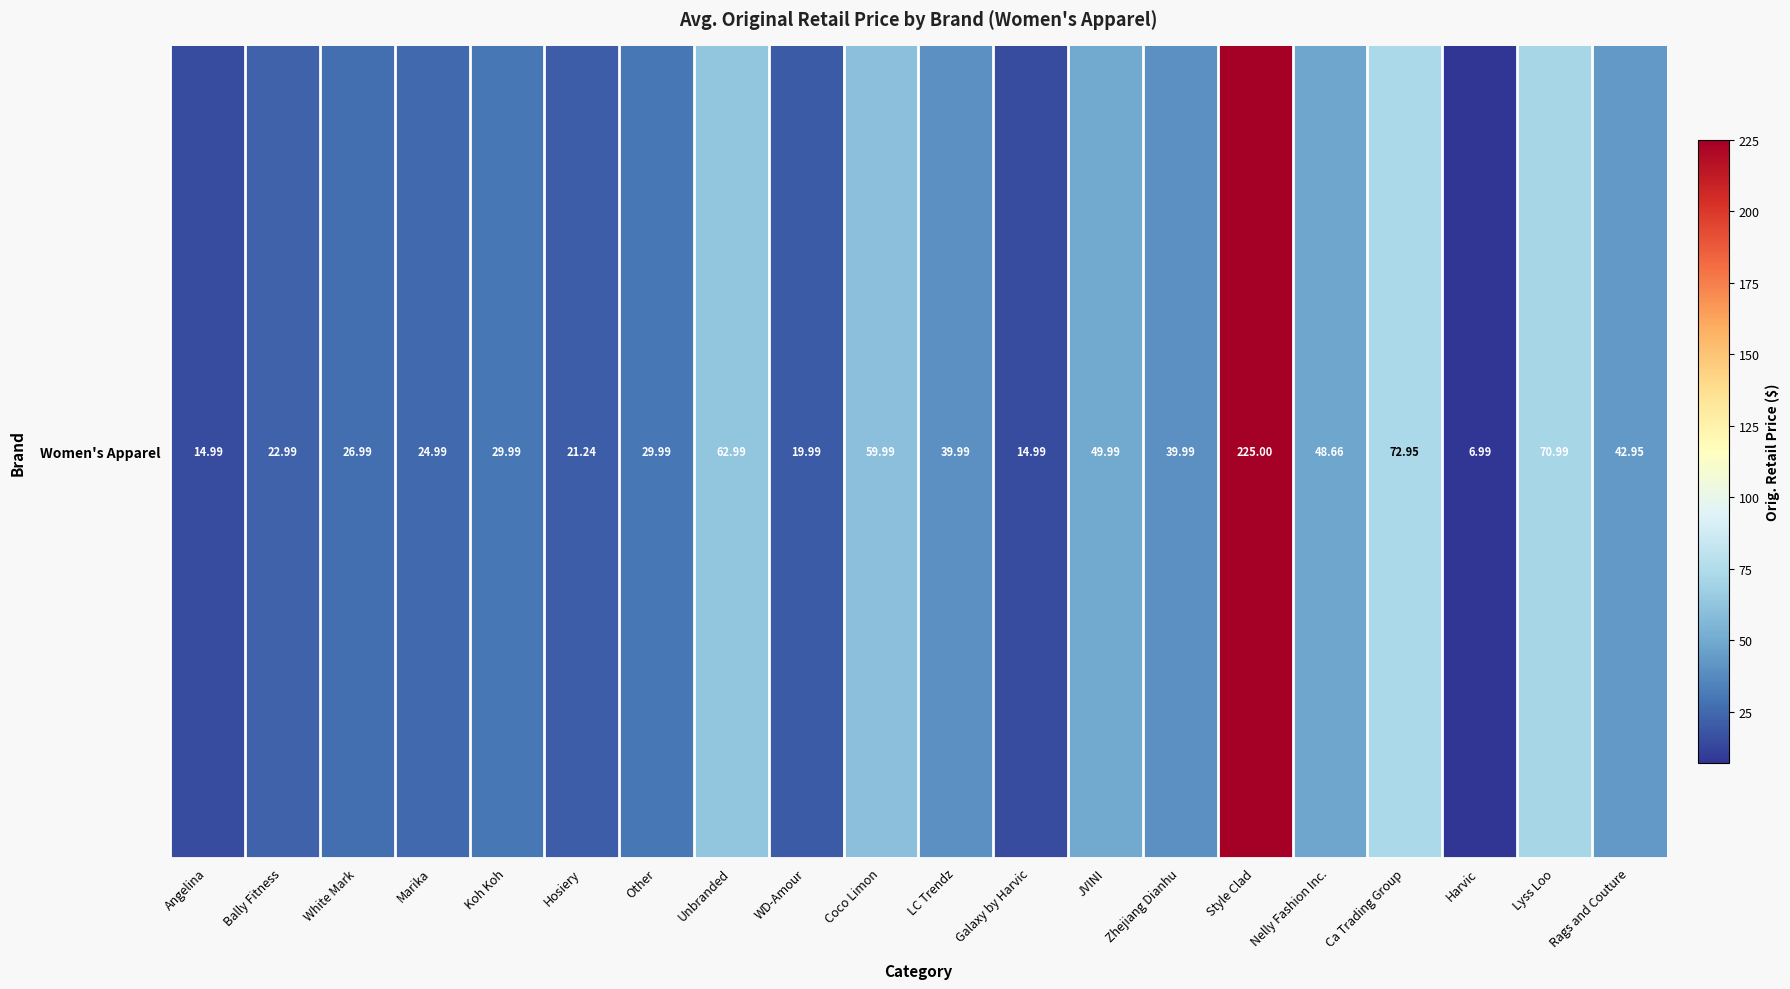

What is the difference between the maximum and second lowest values?

210.0